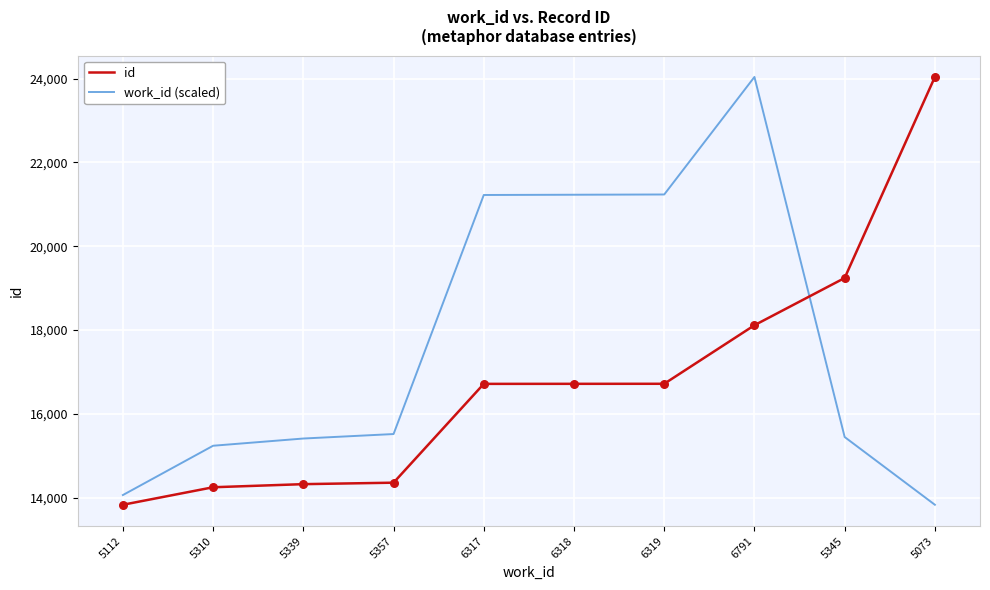

Is the value of work_id (scaled) at 5339 greater than the value of id at 5073?

No